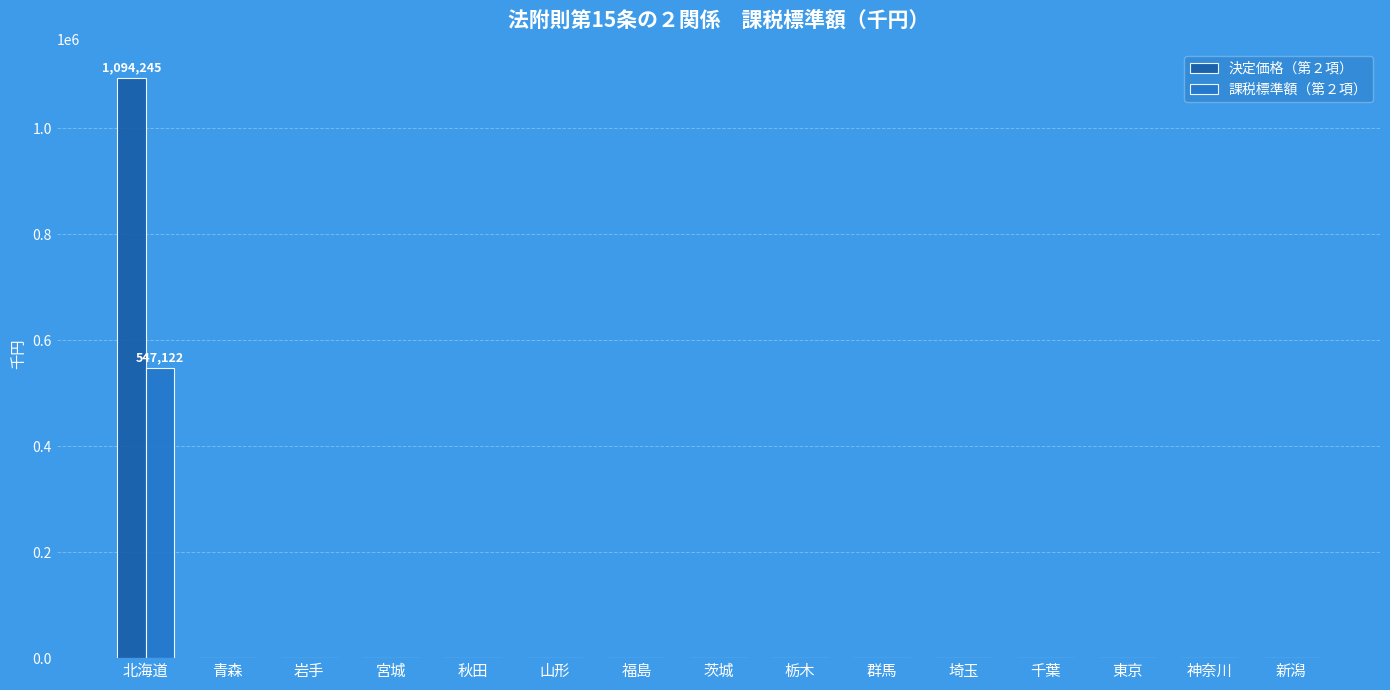

What are all the series names shown in the legend?

決定価格（第２項）, 課税標準額（第２項）